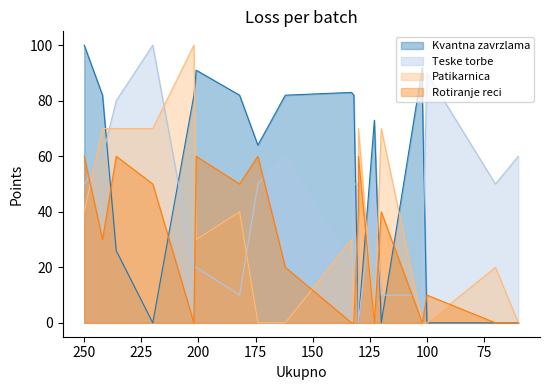

True or false: Kvantna zavrzlama has a value of 45 at 220.

False